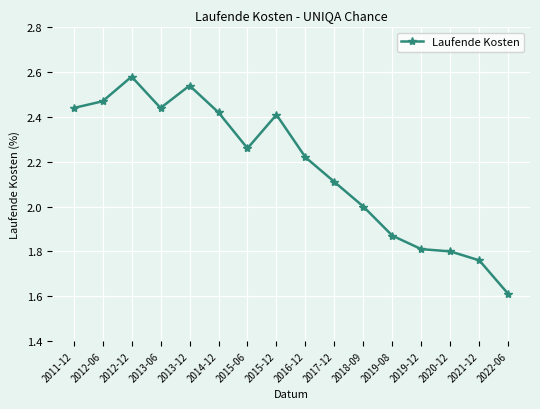

What is the label of the 2nd point from the left?

2012-06